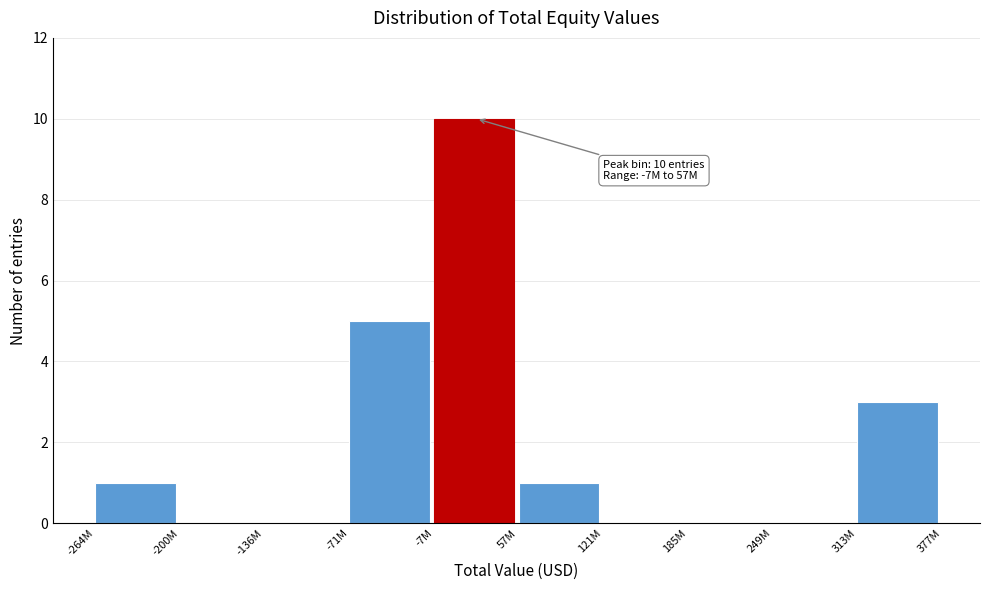

Reading left to right, extract all data points from this chart.

-264M=1	-200M=0	-136M=0	-71M=5	-7M=10	57M=1	121M=0	185M=0	249M=0	313M=3